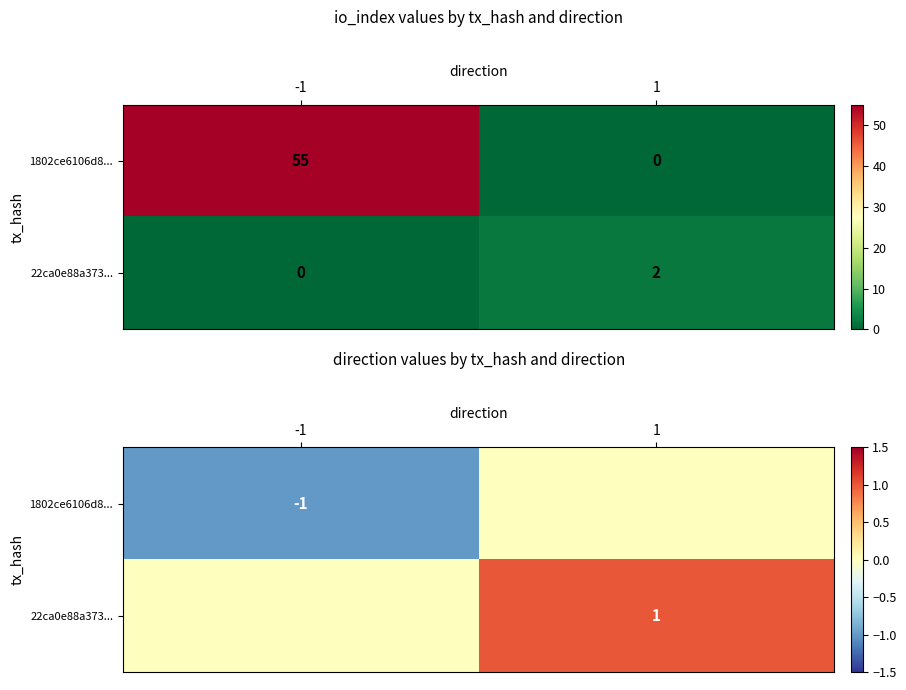

Which series has the widest spread of values?

1802ce6106d8...